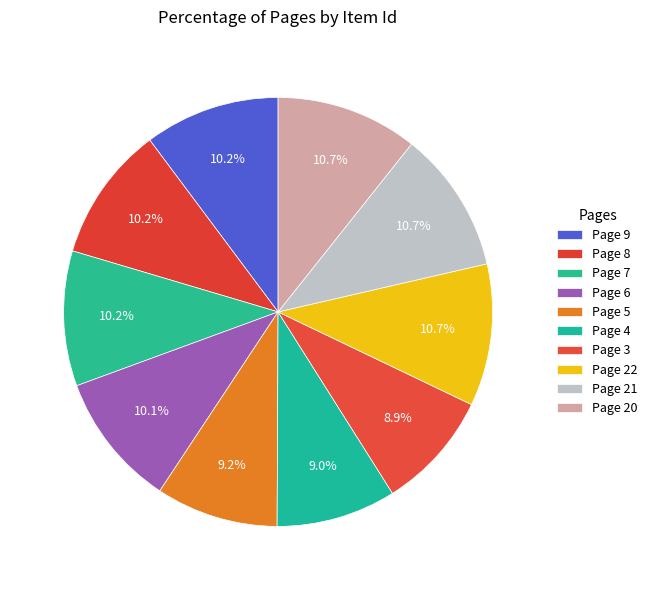

Count the number of slices in the pie.

10